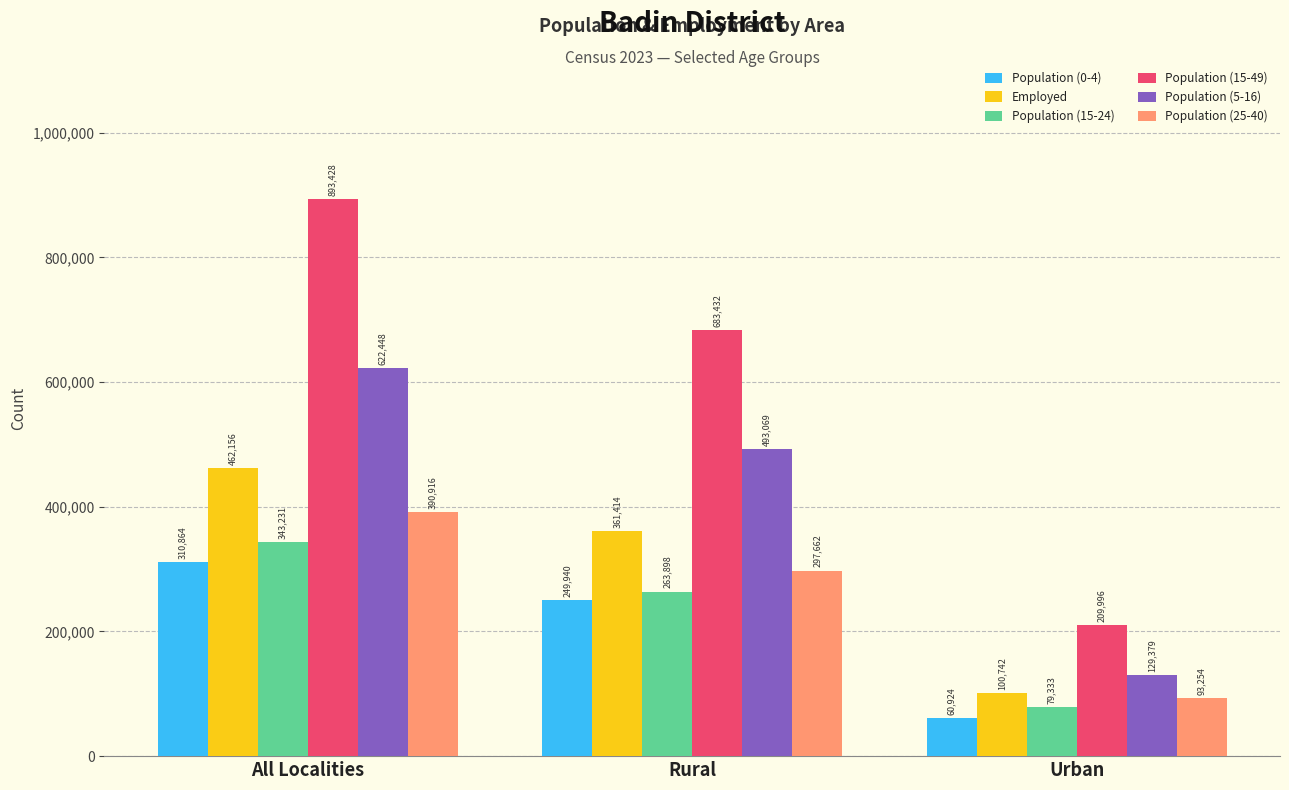

The Population (15-49) series shows 92269 at Urban. True or false?

False